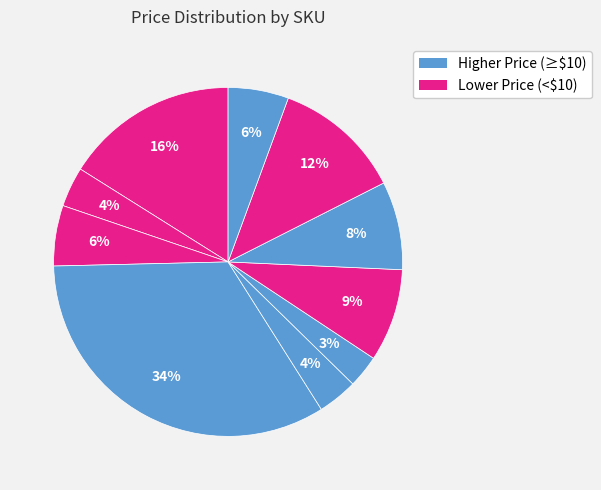

How many slices are in this pie chart?

10